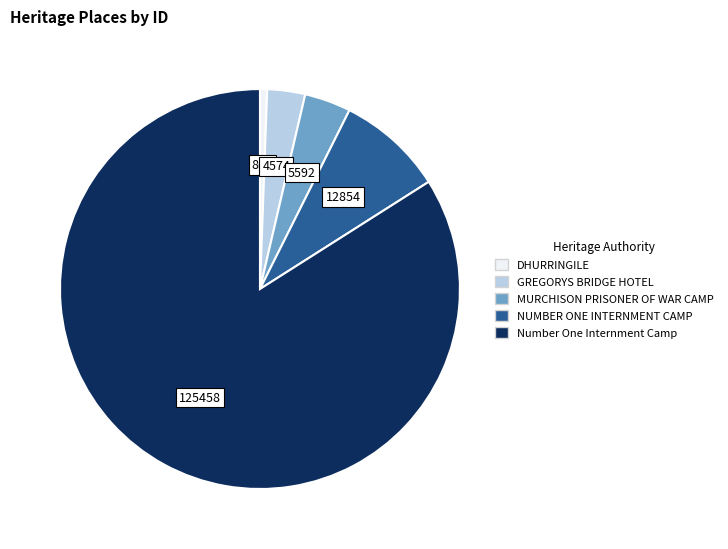

Between NUMBER ONE INTERNMENT CAMP and DHURRINGILE, which is larger?

NUMBER ONE INTERNMENT CAMP